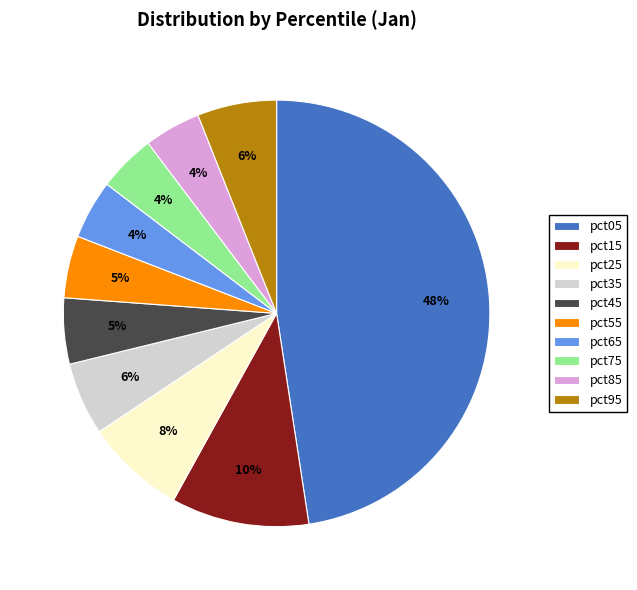

Is pct45 the majority of the pie?

No